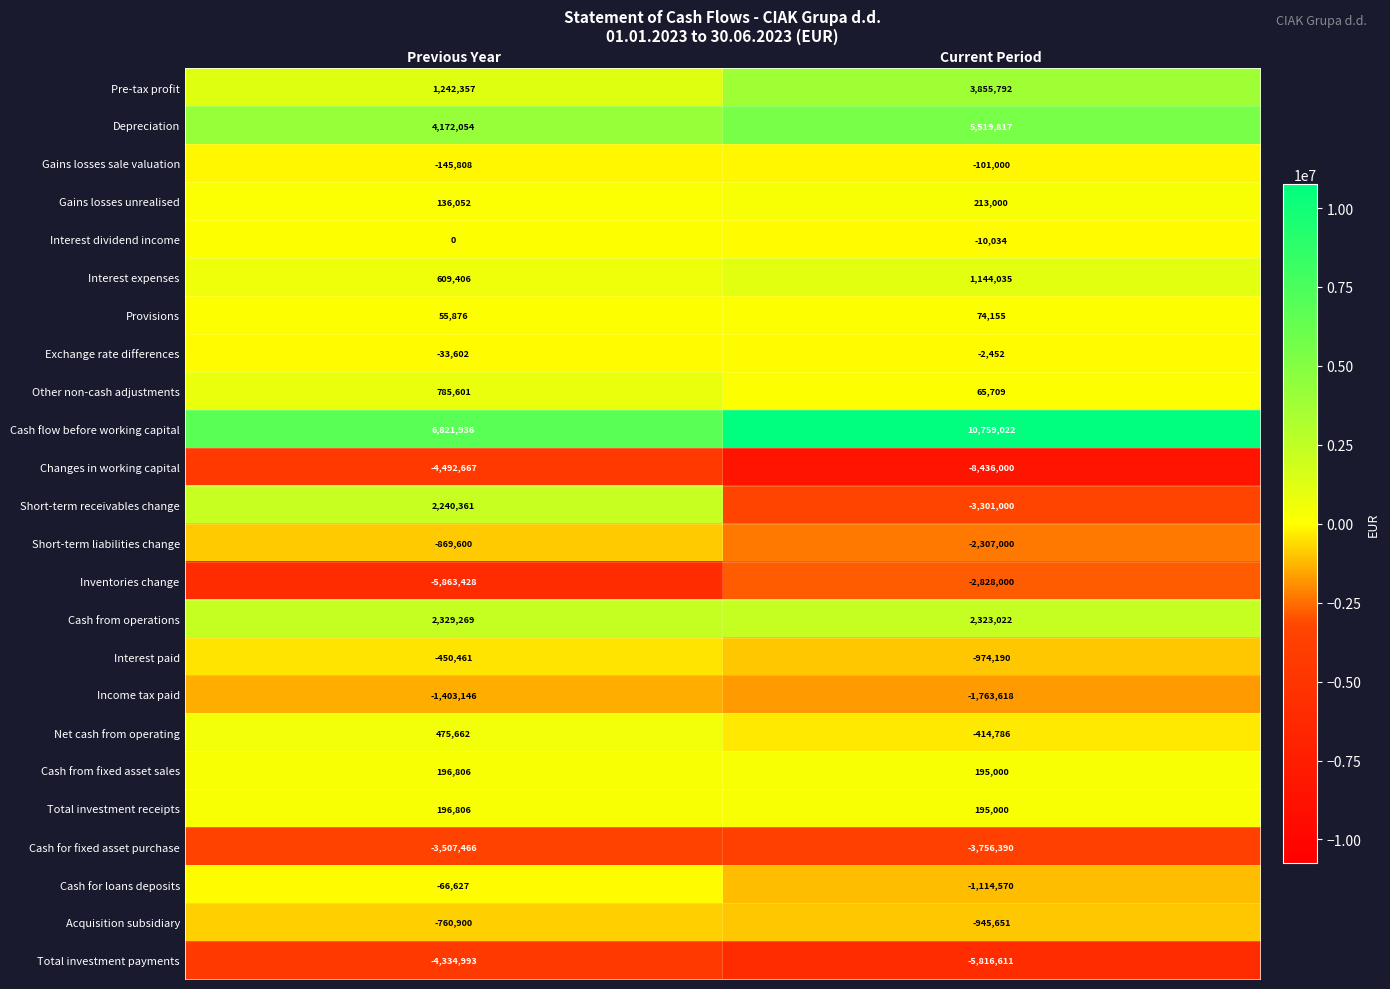

Rank the categories by Inventories change value from highest to lowest.

Current Period, Previous Year